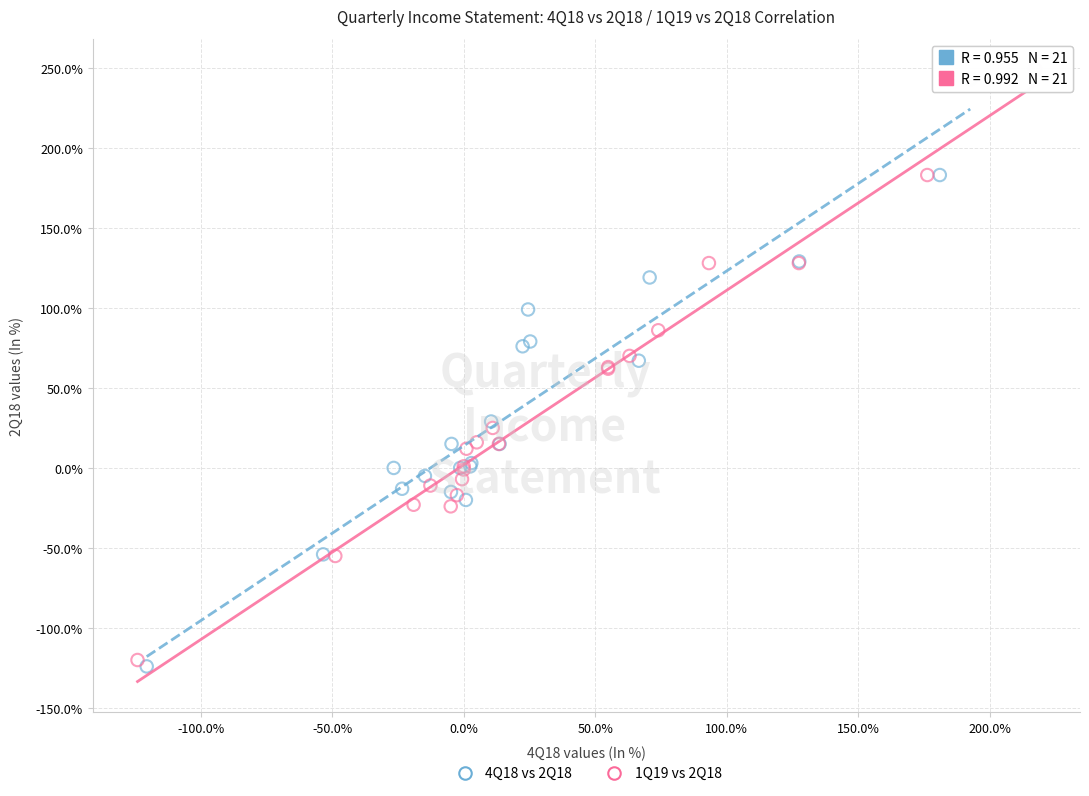

Which series contains the highest Y value?

1Q19 vs 2Q18